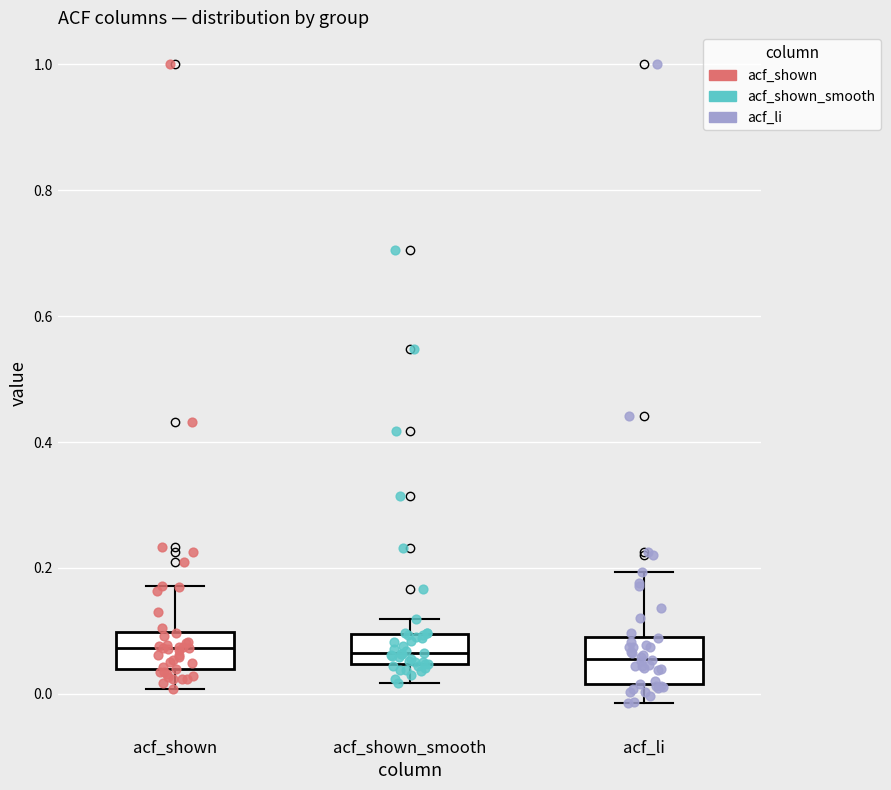

Reading left to right, read every box against the y-axis: the position of its median line, the range the box covers, and the ends of its whiskers. The values are not printed on the chart, so give them approximately, as read against the axis.

acf_shown: median 0.08, box 0.04 to 0.10, whiskers 0.00 to 0.18
acf_shown_smooth: median 0.06, box 0.04 to 0.10, whiskers 0.02 to 0.12
acf_li: median 0.06, box 0.02 to 0.10, whiskers -0.02 to 0.20